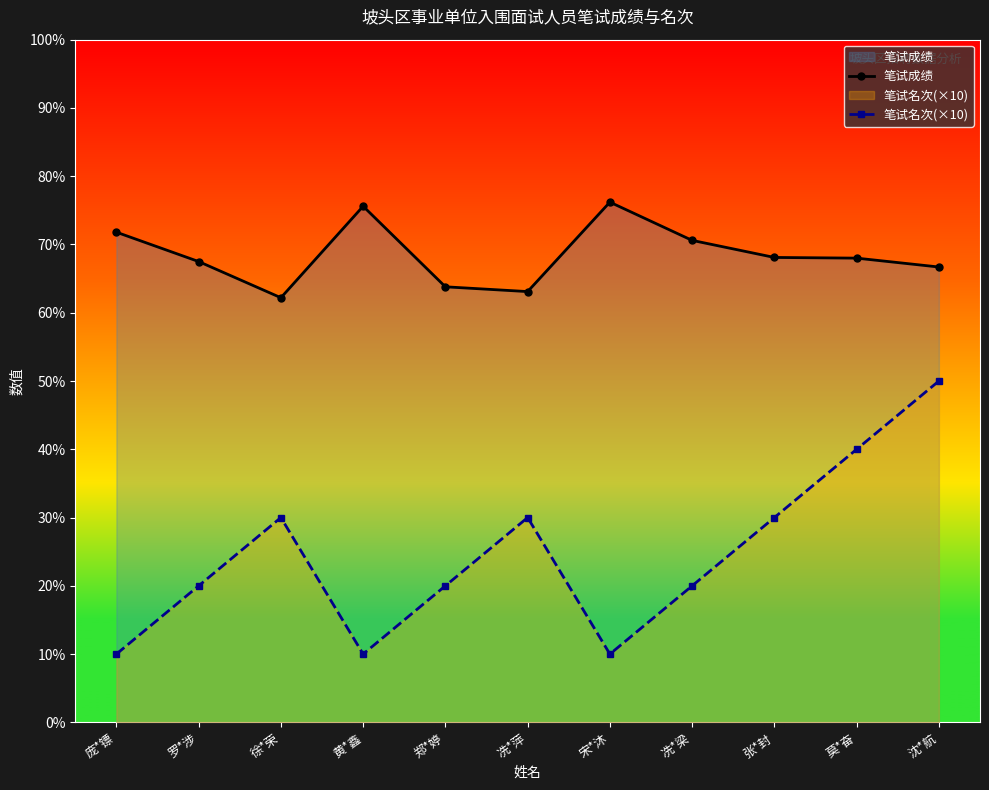

Where is the first local minimum for 笔试名次(×10)?

黄*鑫